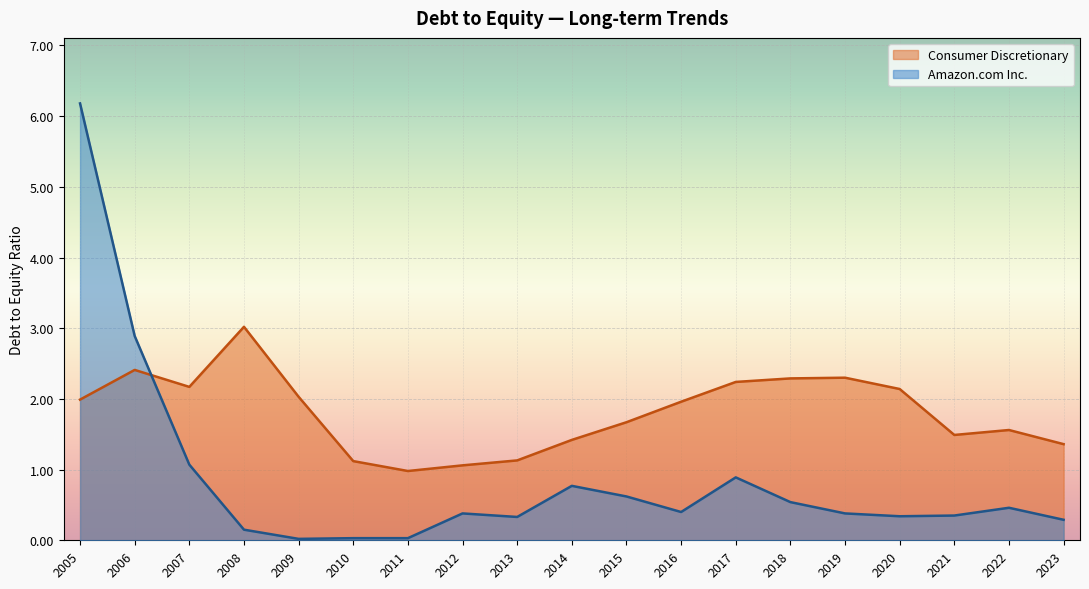

Which series has the largest total across all categories?

Consumer Discretionary